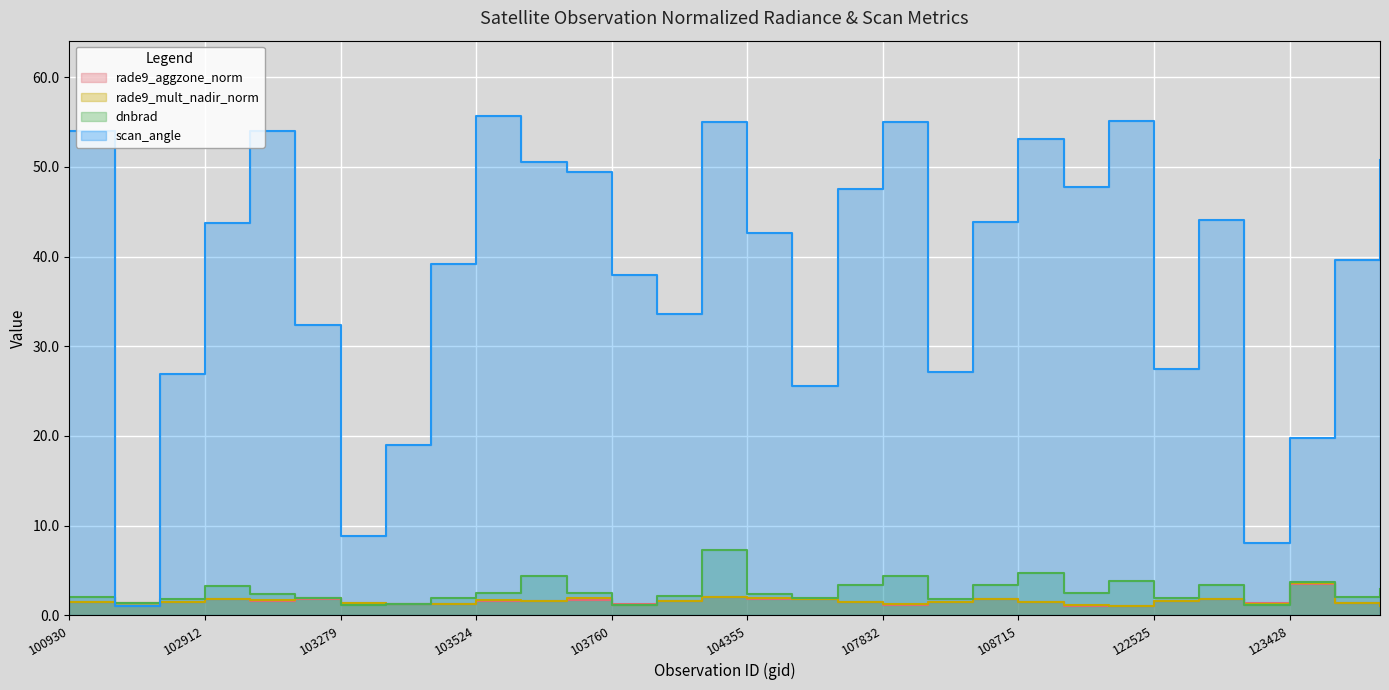

How many times do dnbrad and scan_angle cross each other?

2